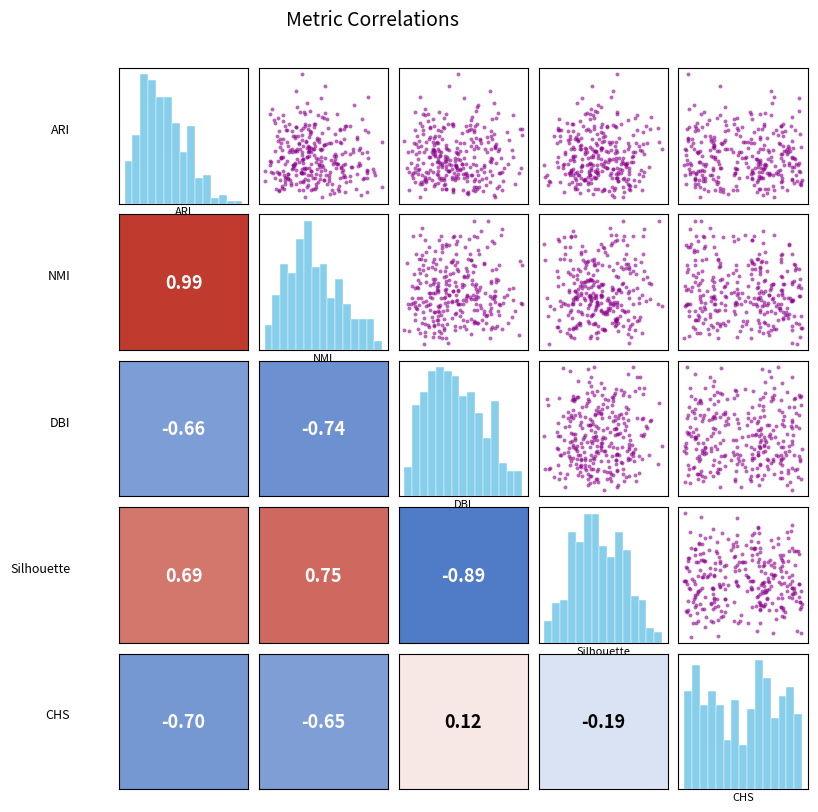

What is the difference between the highest and lowest values at 0?

9